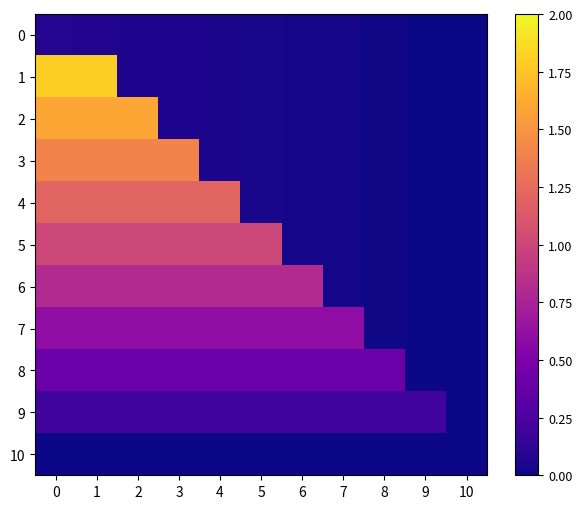

What is the total value across all series at 6?

2.2